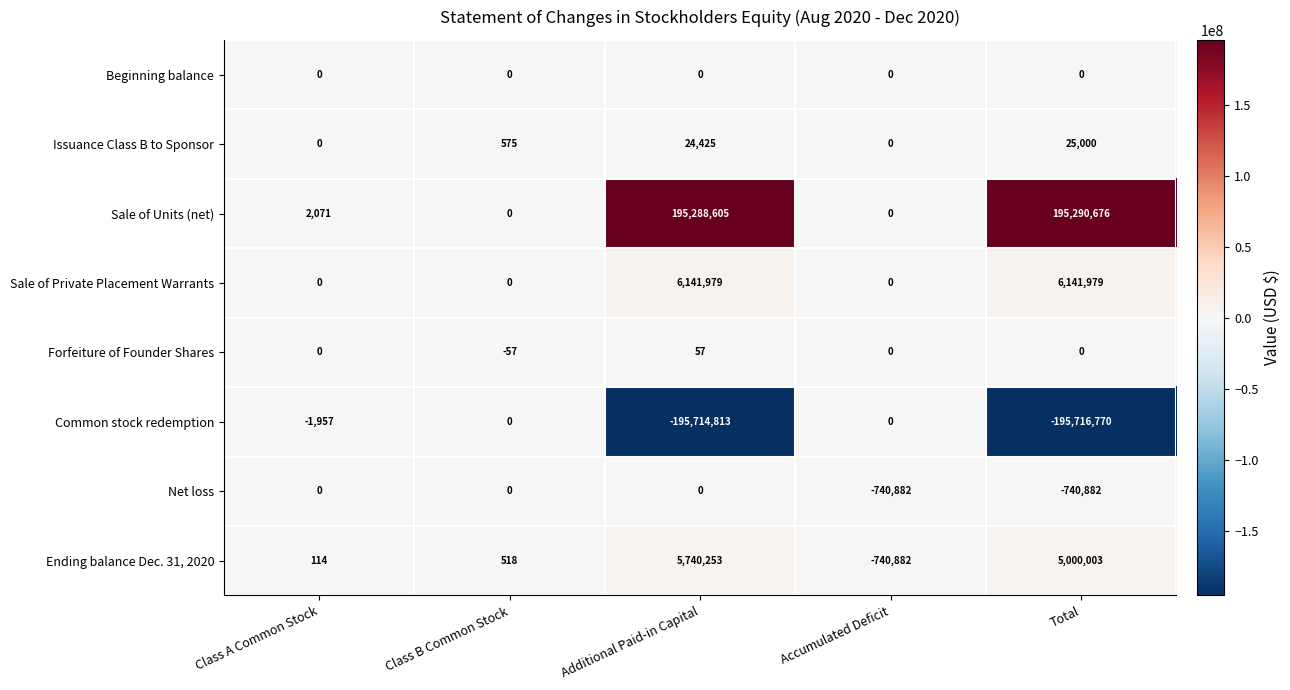

Which series has the largest total across all categories?

Sale of Units (net)